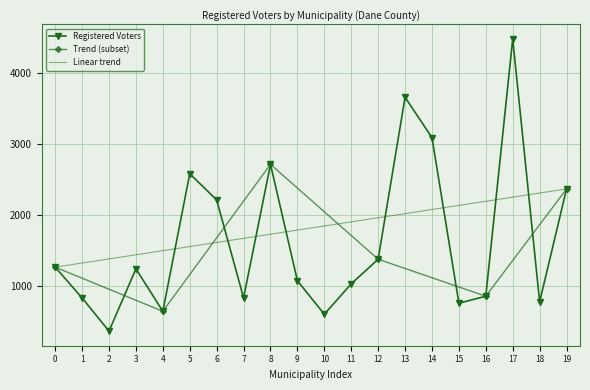

What is the minimum value for Registered Voters?

371